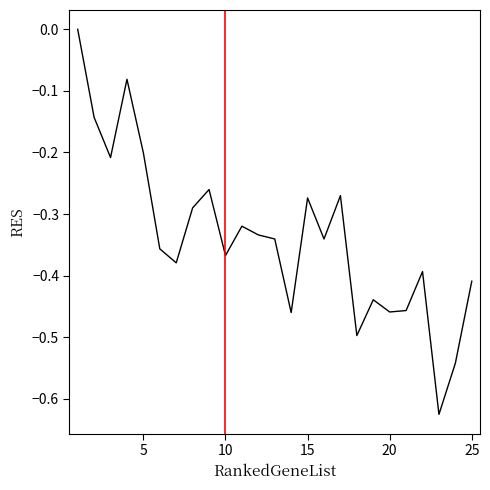

How many lines are shown in the chart?

1